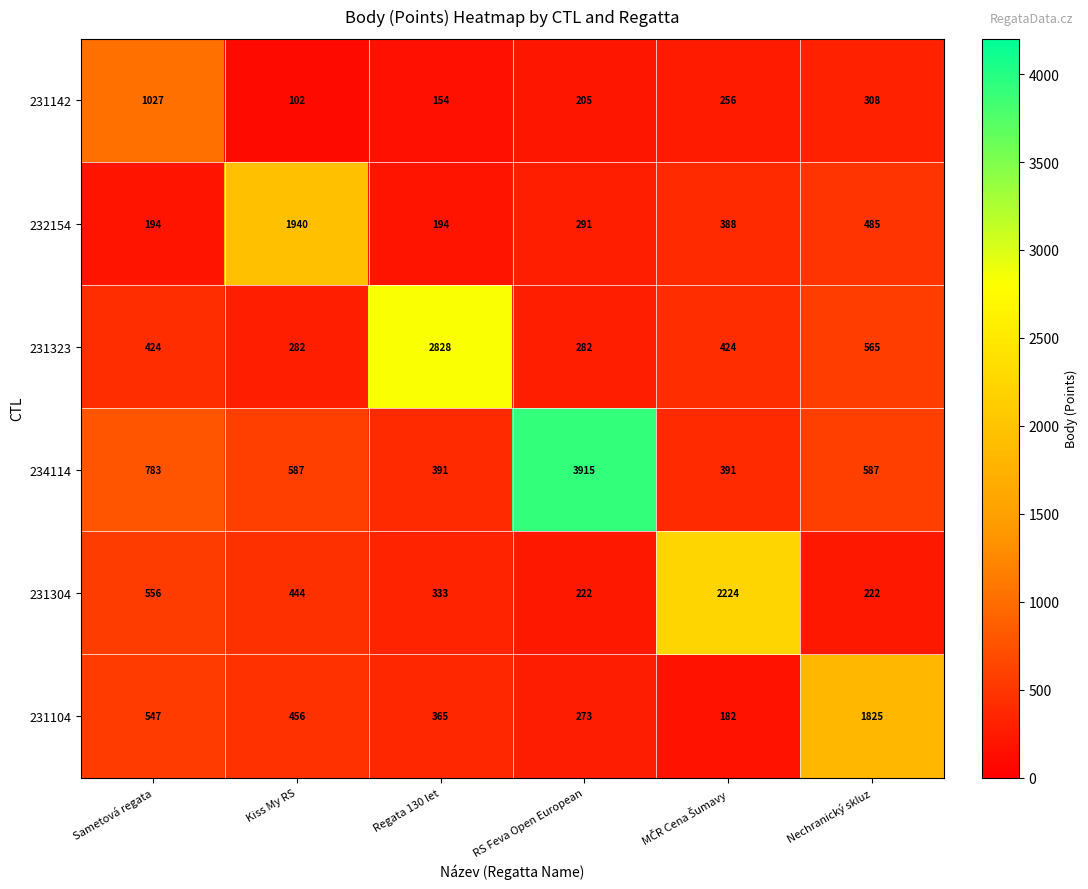

What is the maximum value for 231142?

1027